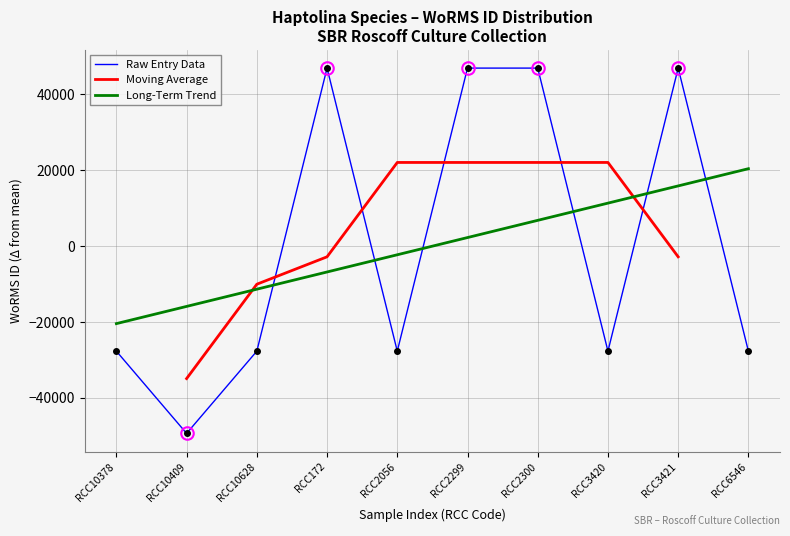

Rank the categories by Long-Term Trend value from lowest to highest.

RCC10378, RCC10409, RCC10628, RCC172, RCC2056, RCC2299, RCC2300, RCC3420, RCC3421, RCC6546